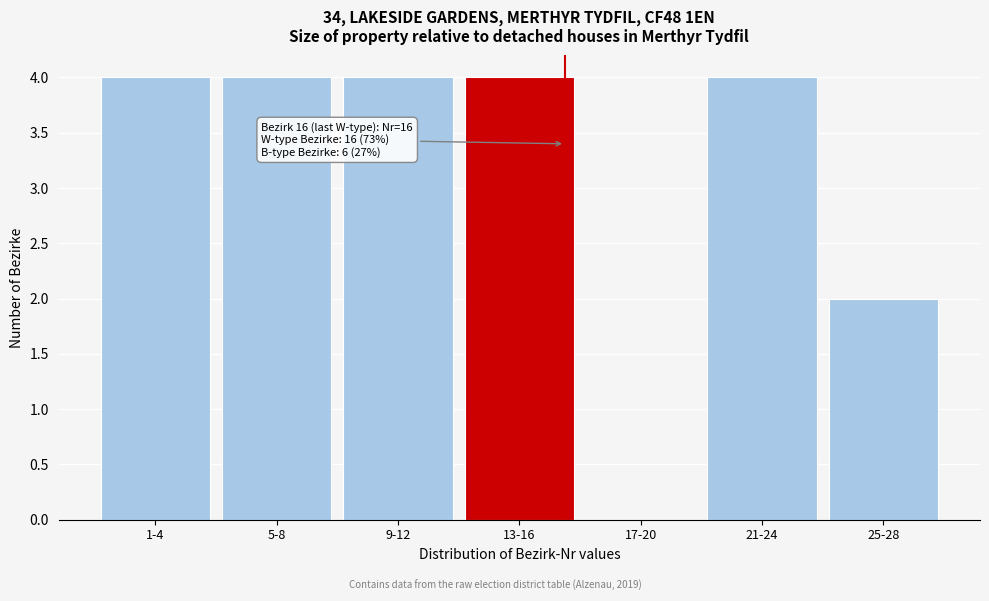

Reading left to right, extract all data points from this chart.

1-4=4	5-8=4	9-12=4	13-16=4	17-20=0	21-24=4	25-28=2